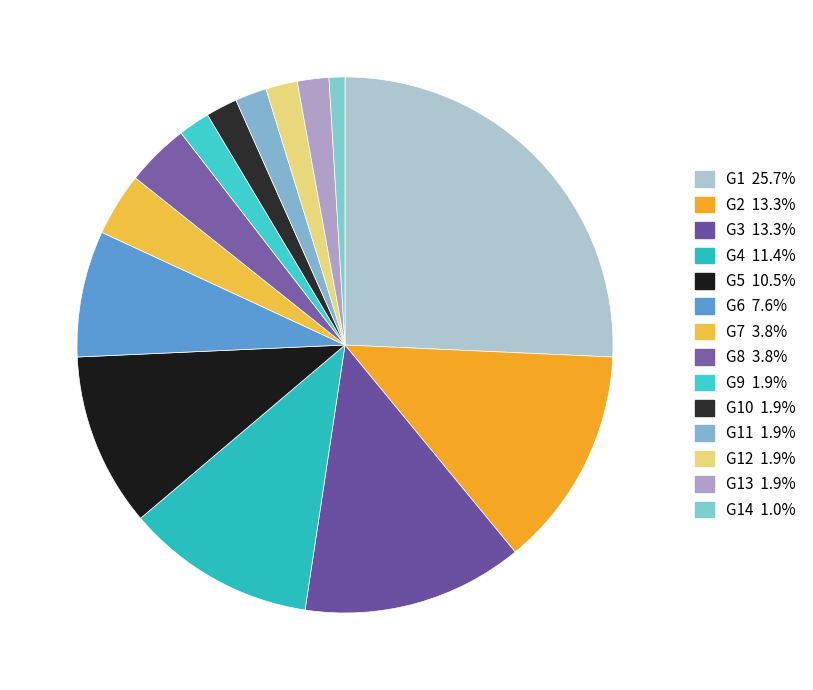

To the nearest percent, what is the average slice percentage?

7%